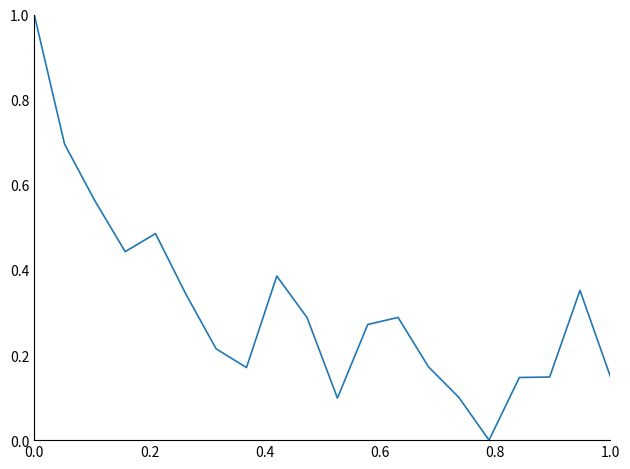

What is the maximum value shown in the chart?

1.0